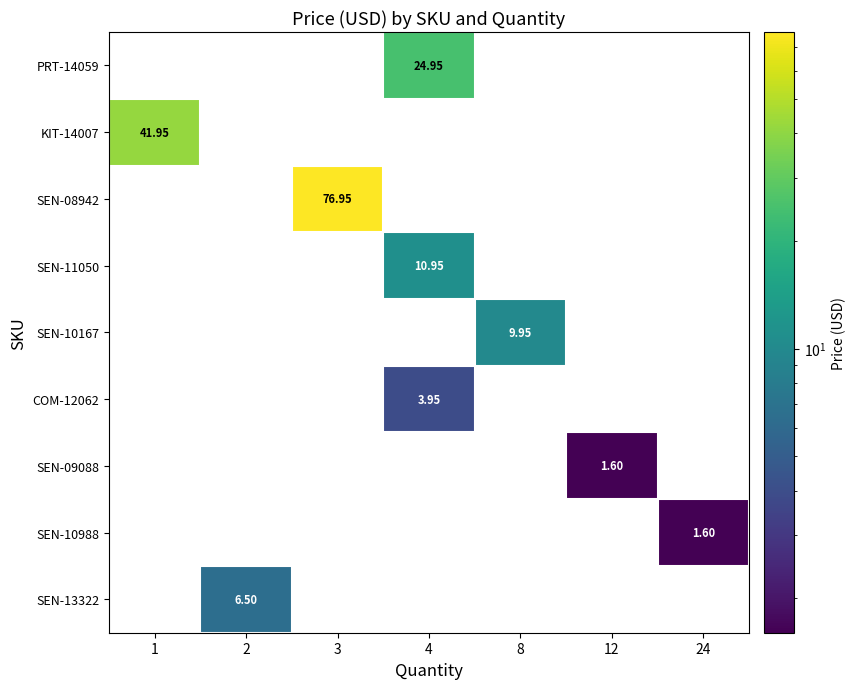

Count the number of categories in the chart.

7